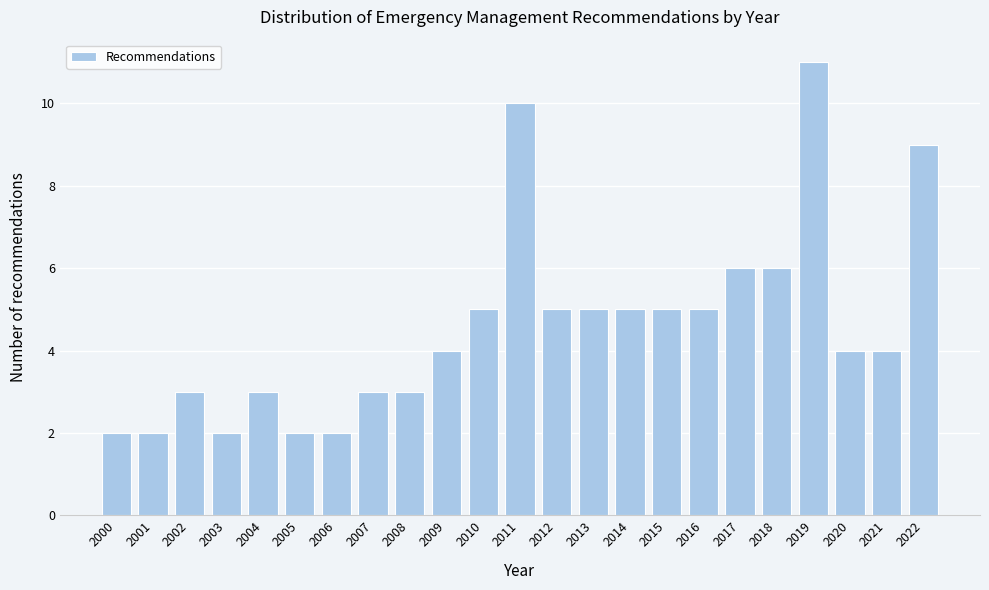

Reading left to right, extract all data points from this chart.

2	2	3	2	3	2	2	3	3	4	5	10	5	5	5	5	5	6	6	11	4	4	9